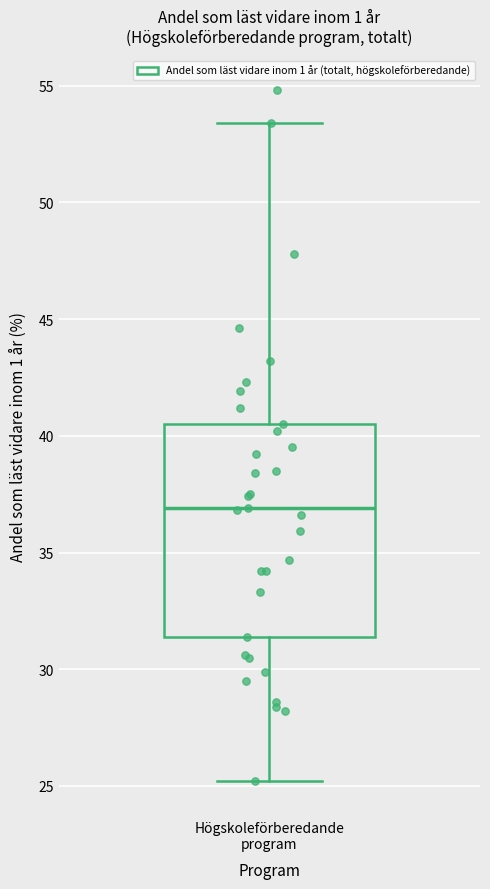

Read this box plot against the y-axis: the position of the median line, the range covered by the box, and the ends of both whiskers. The values are not printed on the chart, so give them approximately, as read against the axis.

median 37.0, box 31.5 to 40.5, whiskers 25.0 to 53.5